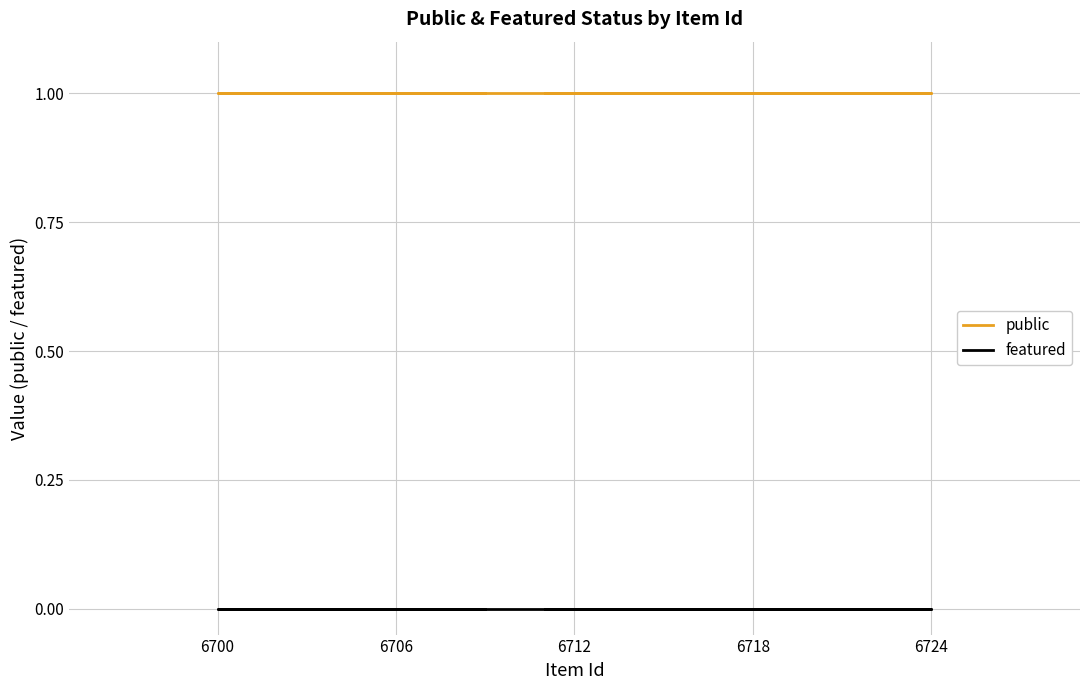

True or false: public and featured intersect in this chart.

False